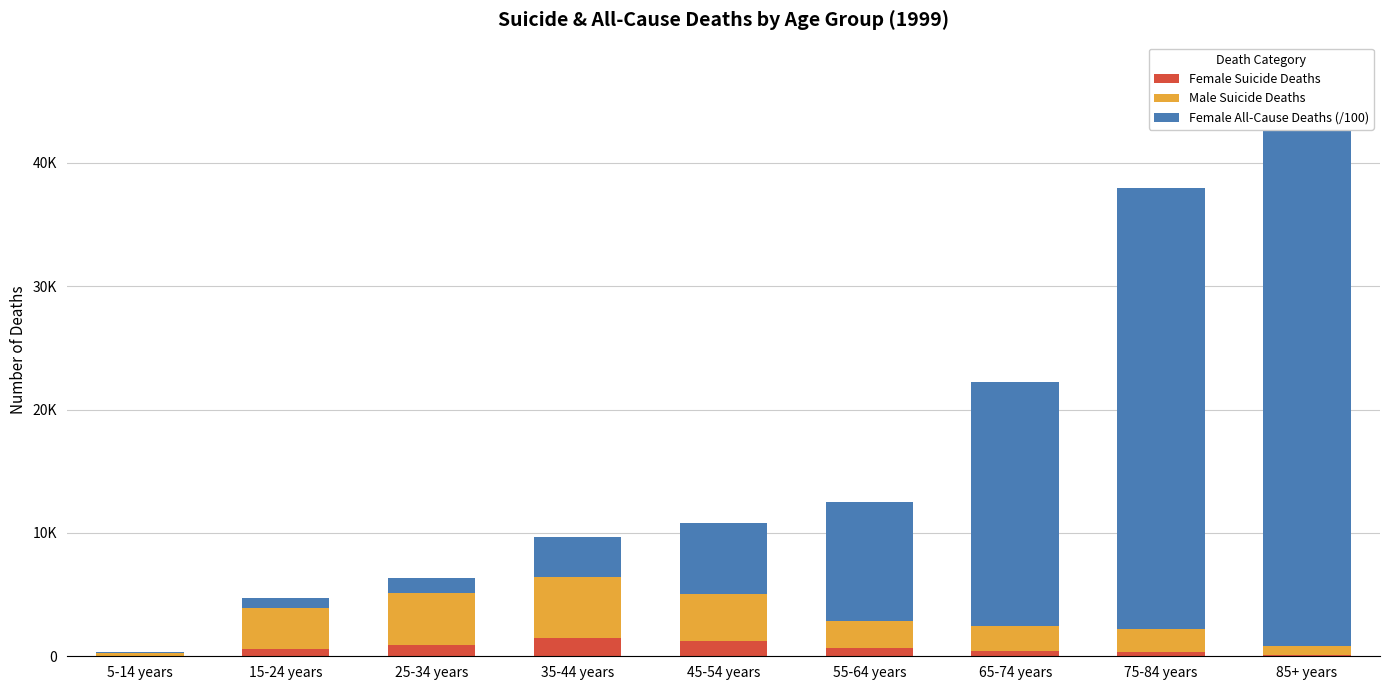

What is the maximum value for Female All-Cause Deaths (/100)?

43615